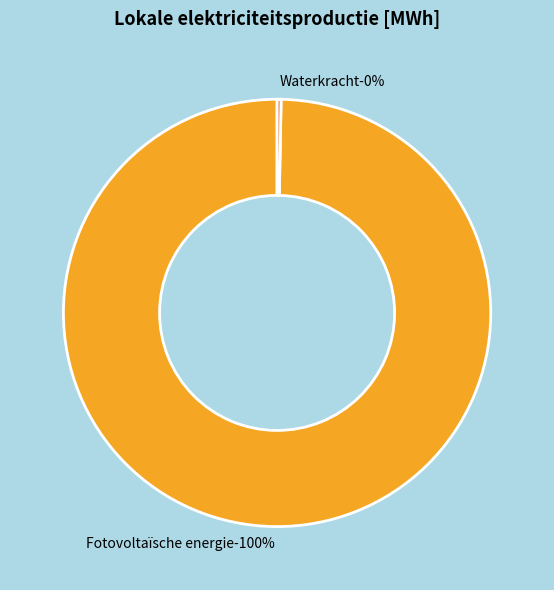

What percentage is the Fotovoltaïsche energie slice, to the nearest percent?

100%